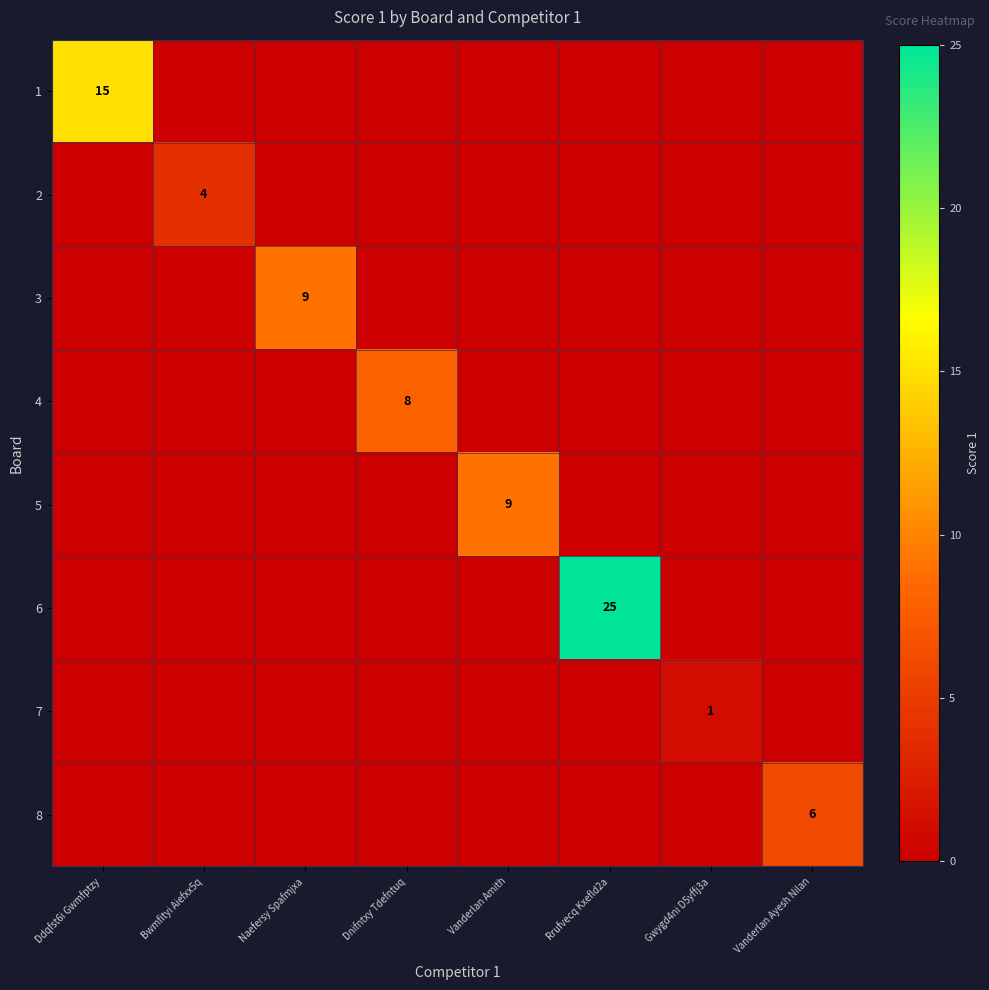

Count the number of categories in the chart.

8